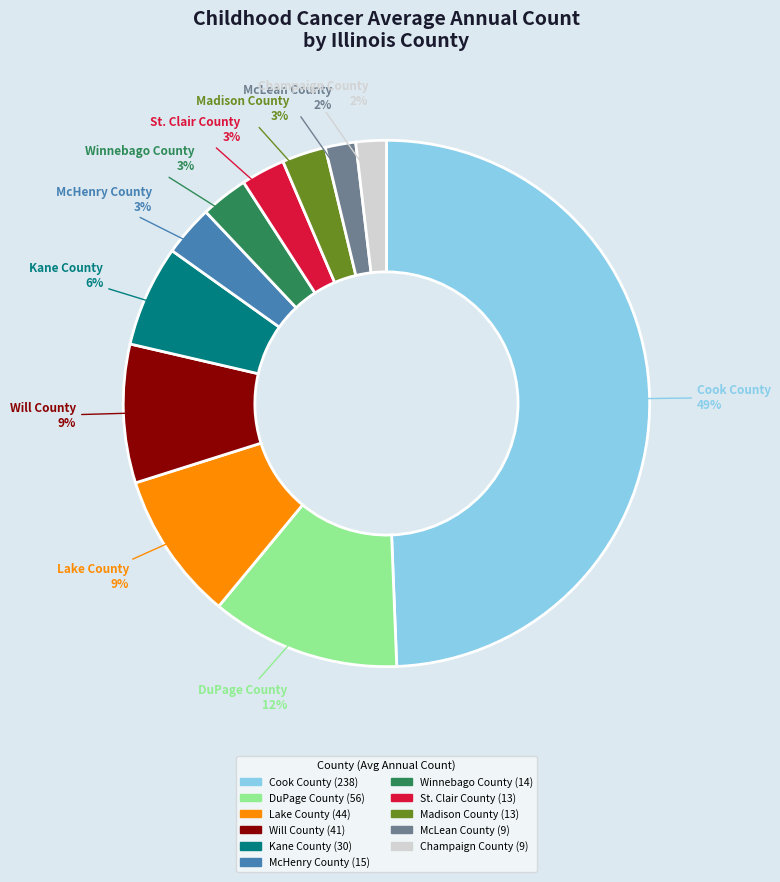

Is Lake County the majority of the pie?

No